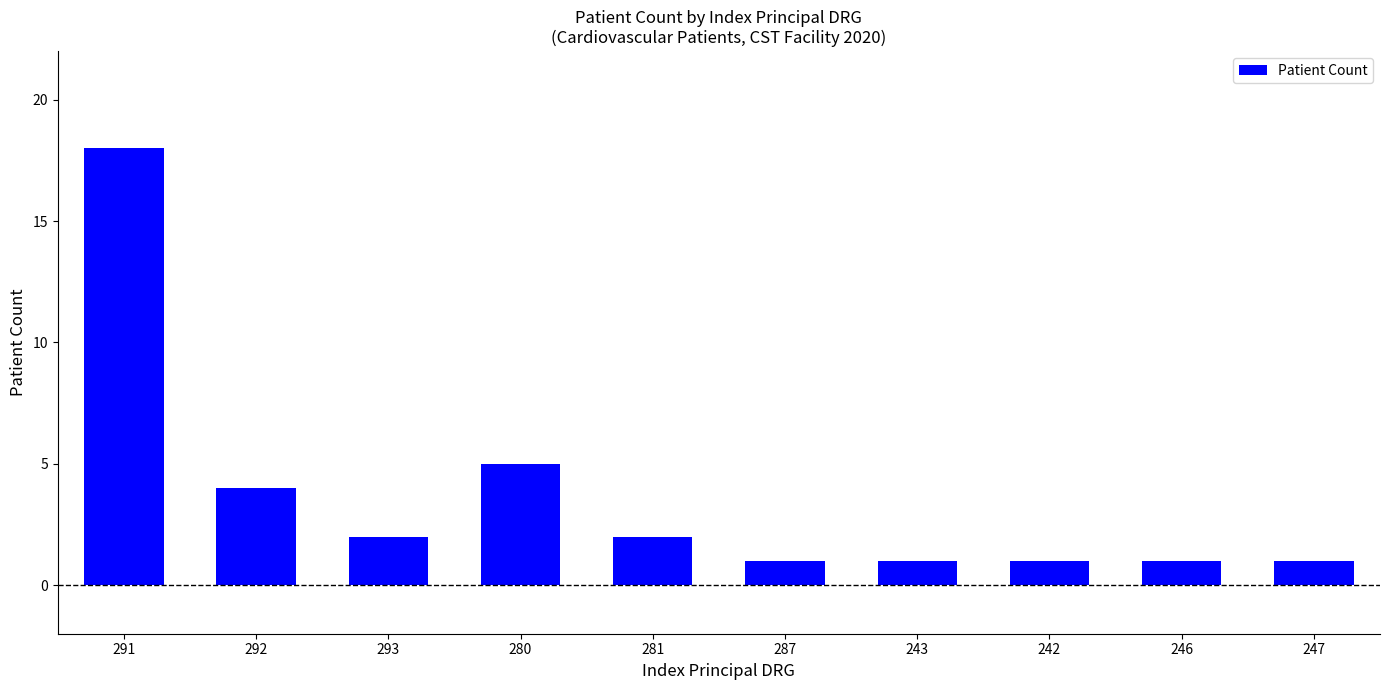

What is the maximum value shown in the chart?

18